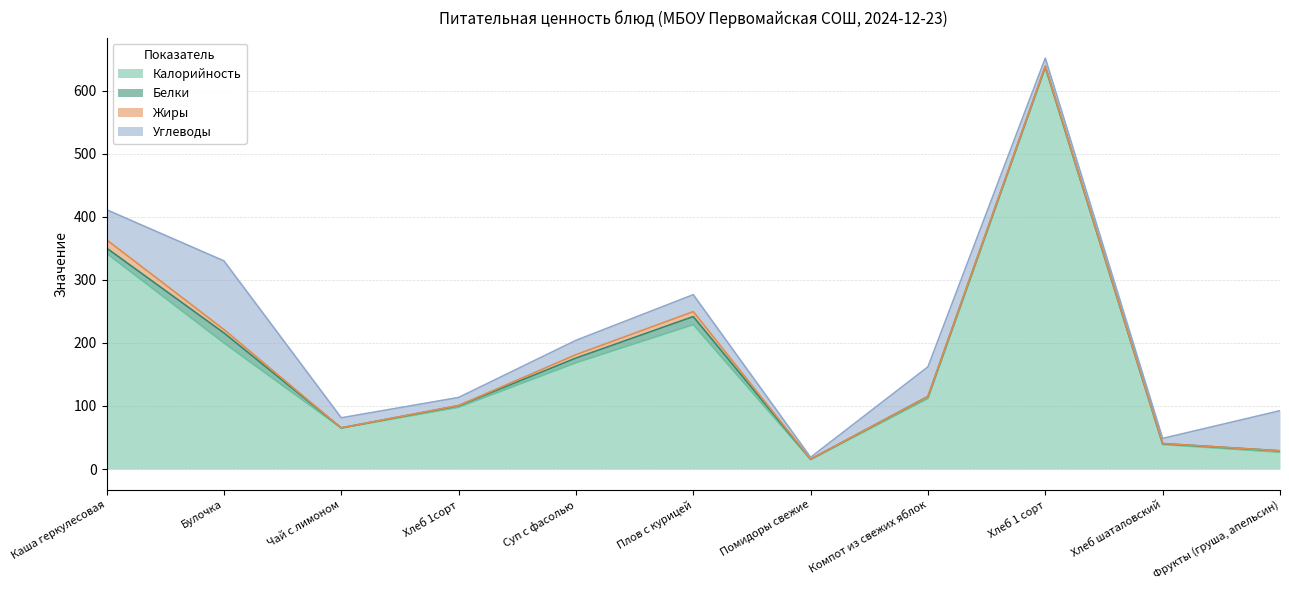

The Белки series shows 0.9 at Хлеб 1сорт. True or false?

False